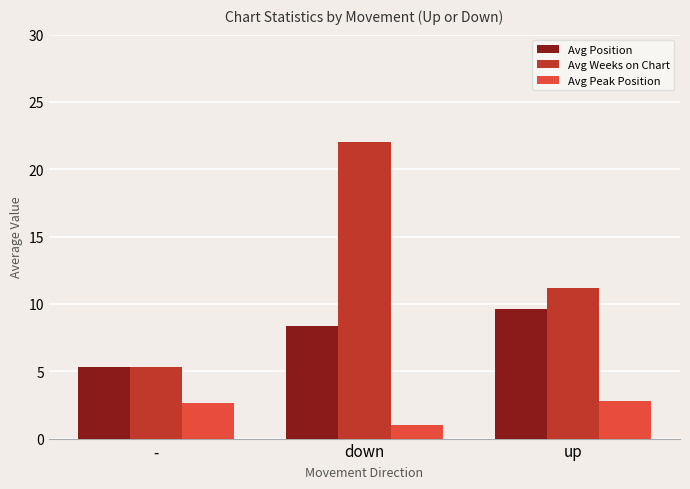

Reading left to right, transcribe all the data shown in this chart.

Avg Position: 5.3	8.3	9.6
Avg Weeks on Chart: 5.3	22.0	11.2
Avg Peak Position: 2.7	1.0	2.8